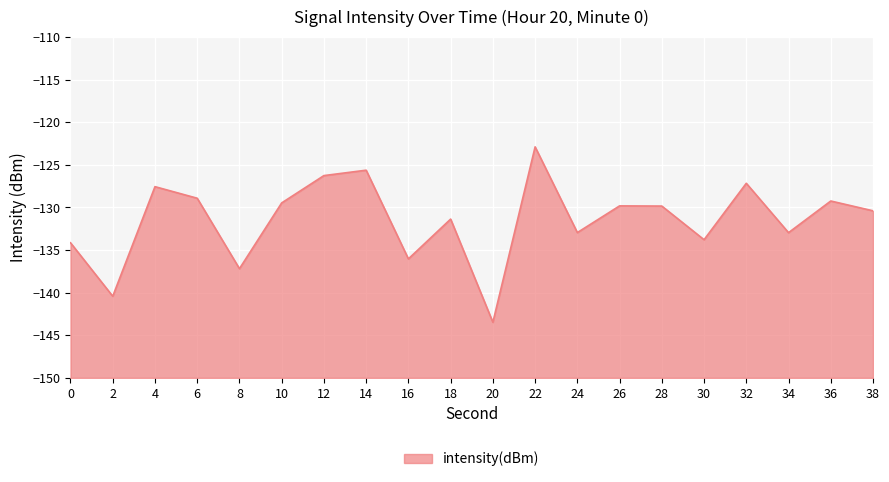

Which label corresponds to the smallest value in the chart?

20